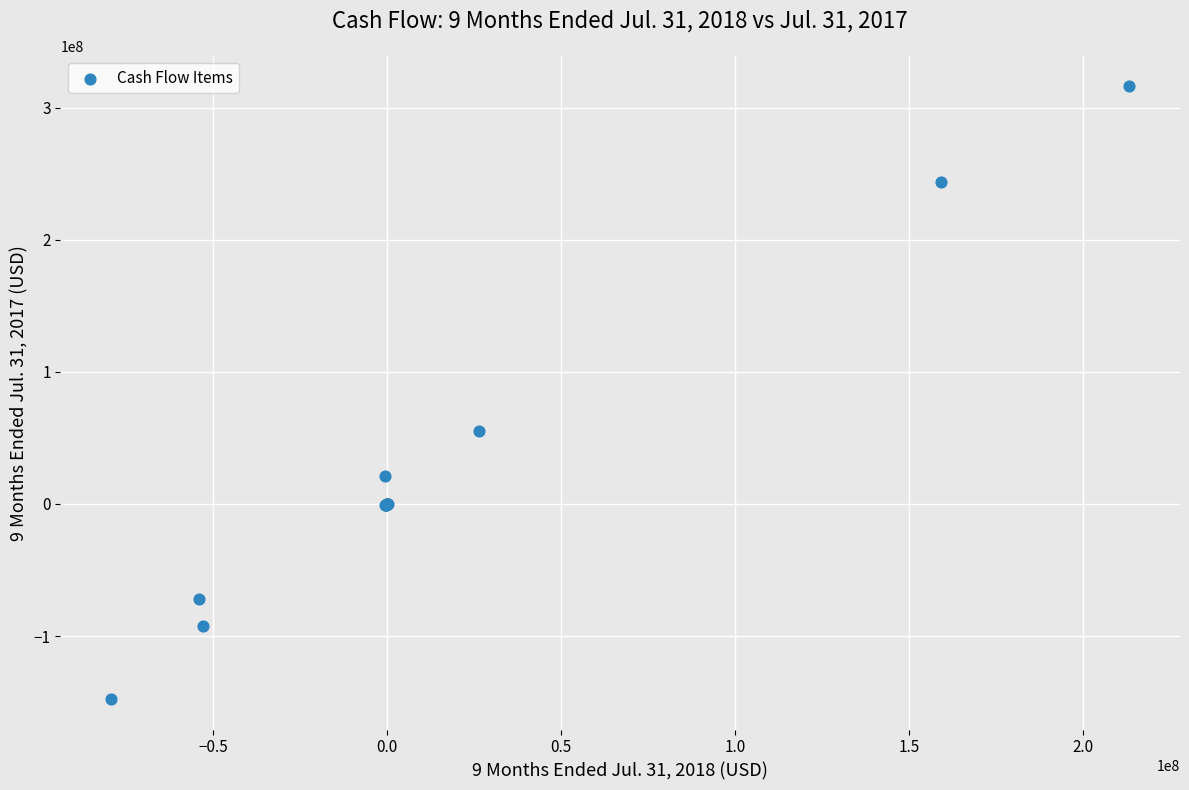

What Y value in the scatter plot is closest to 84257866?

55315521